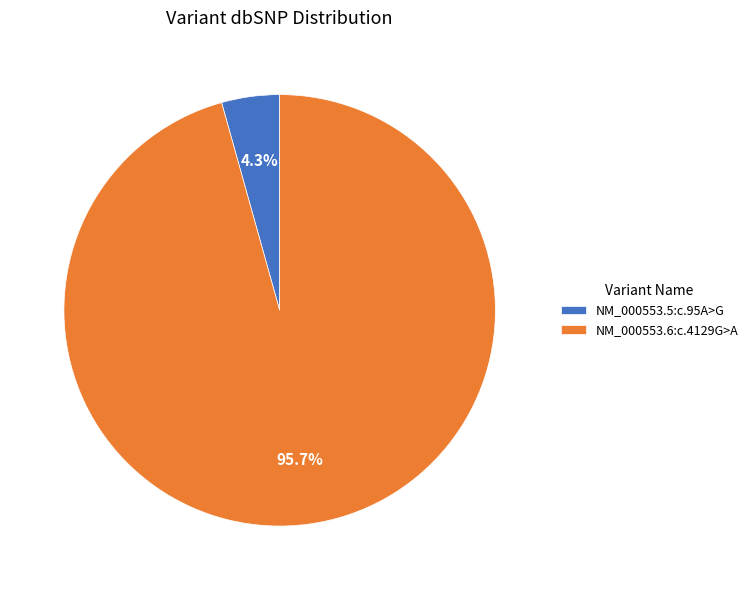

To the nearest percent, what percentage of the pie is NM_000553.5:c.95A>G?

4%